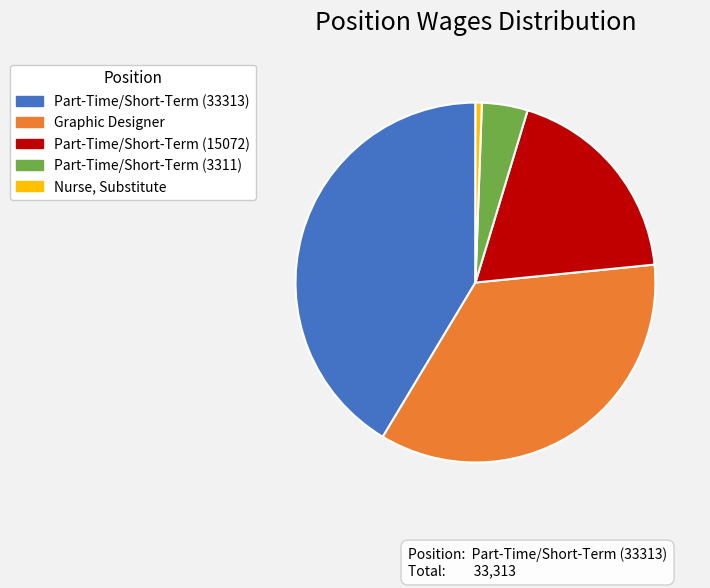

Rank the categories by value from highest to lowest.

Part-Time/Short-Term (33313), Graphic Designer, Part-Time/Short-Term (15072), Part-Time/Short-Term (3311), Nurse, Substitute